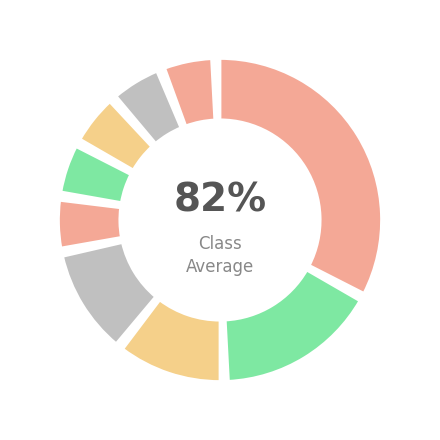

Does Telly s.r.o. account for over 50% of the chart?

No